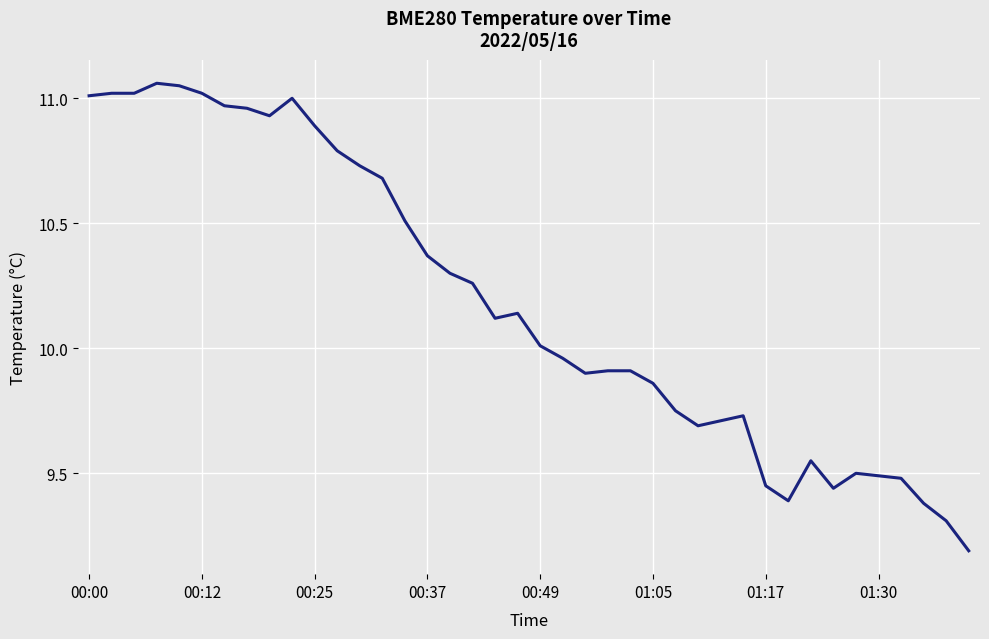

What is the smallest value displayed?

9.2